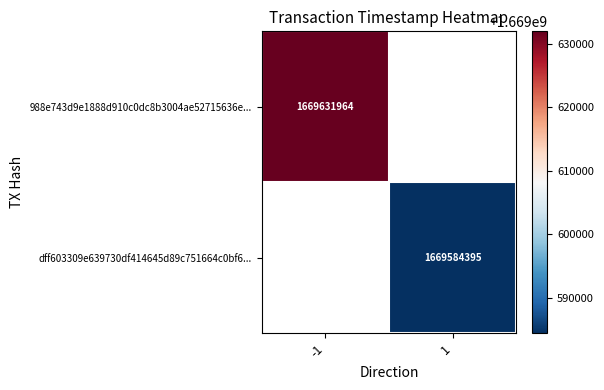

Is it true that 988e743d9e1888d910c0dc8b3004ae52715636e... equals 1669631964 at -1?

True